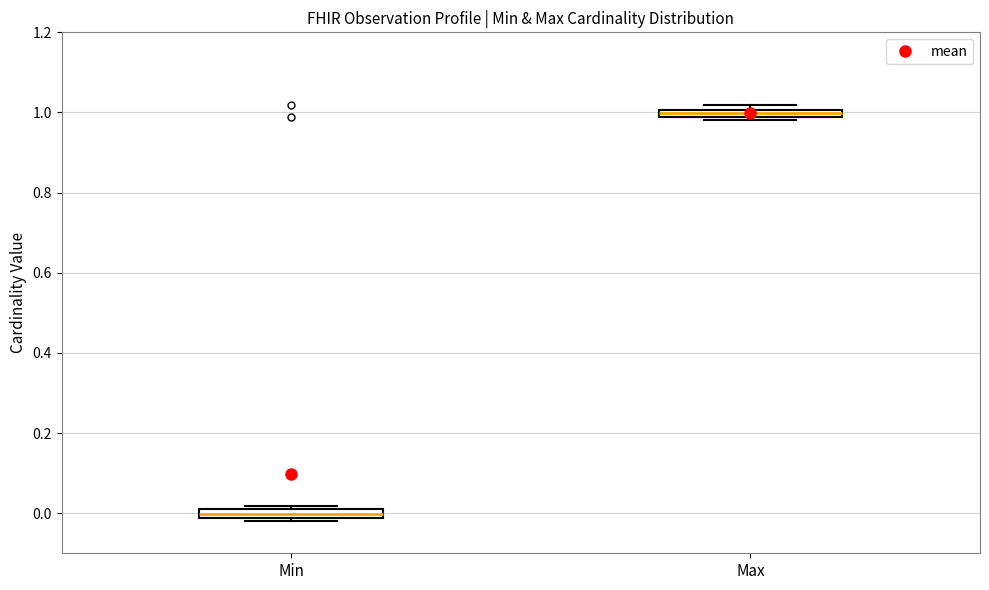

Where is the lower edge of the box for Max on the y-axis? The values are not printed on the chart, so give them approximately, as read against the axis.

0.98